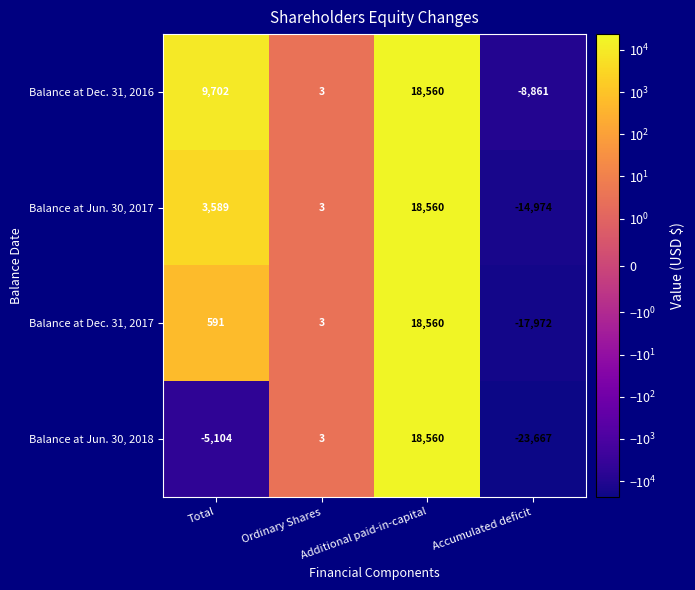

What is the average value of the Balance at Jun. 30, 2018 series?

-2552